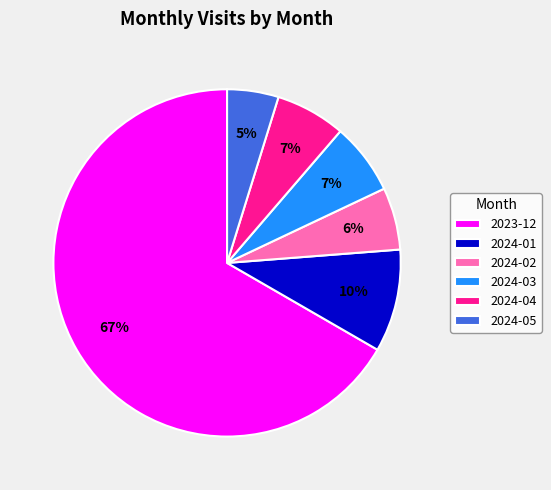

Which has a higher value, 2024-04 or 2023-12?

2023-12